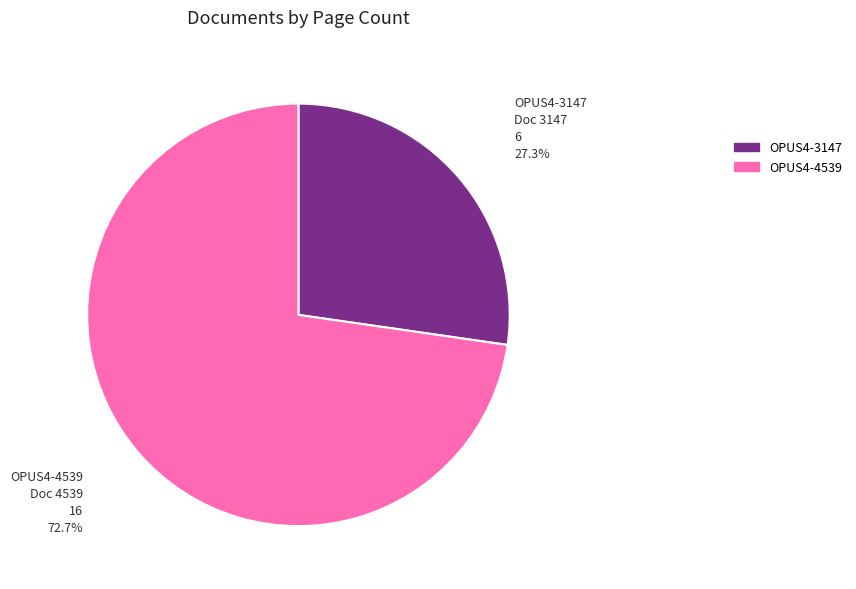

The OPUS4-4539 slice represents 73% of the pie. True or false?

True